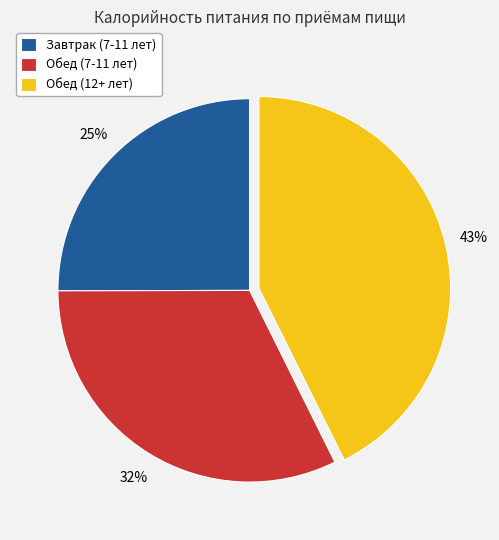

Which has a higher value, Обед (7-11 лет) or Завтрак (7-11 лет)?

Обед (7-11 лет)